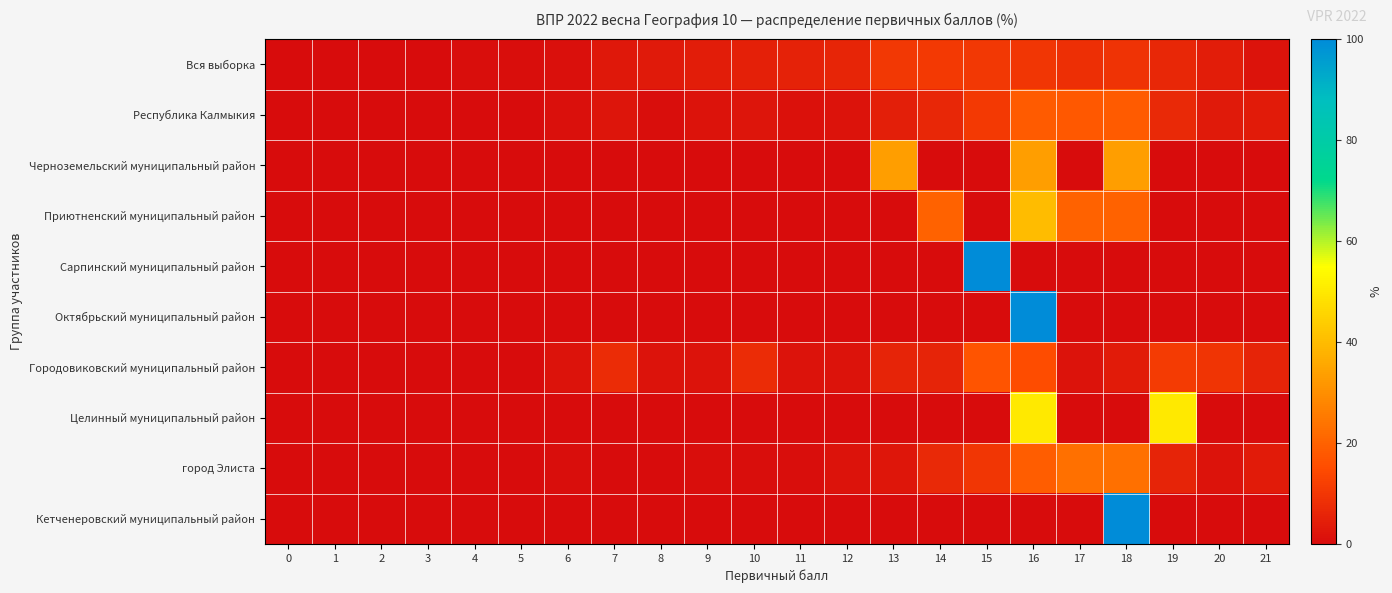

Count the number of data series in this chart.

10